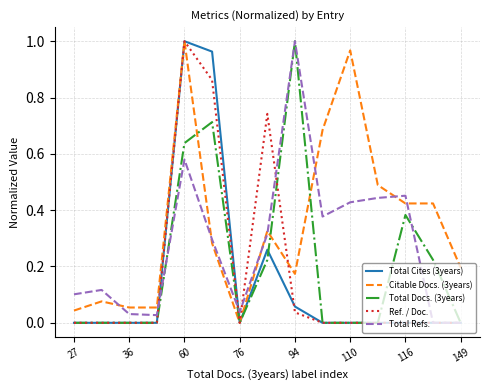

What is the sum of all Ref. / Doc. values?

2.6